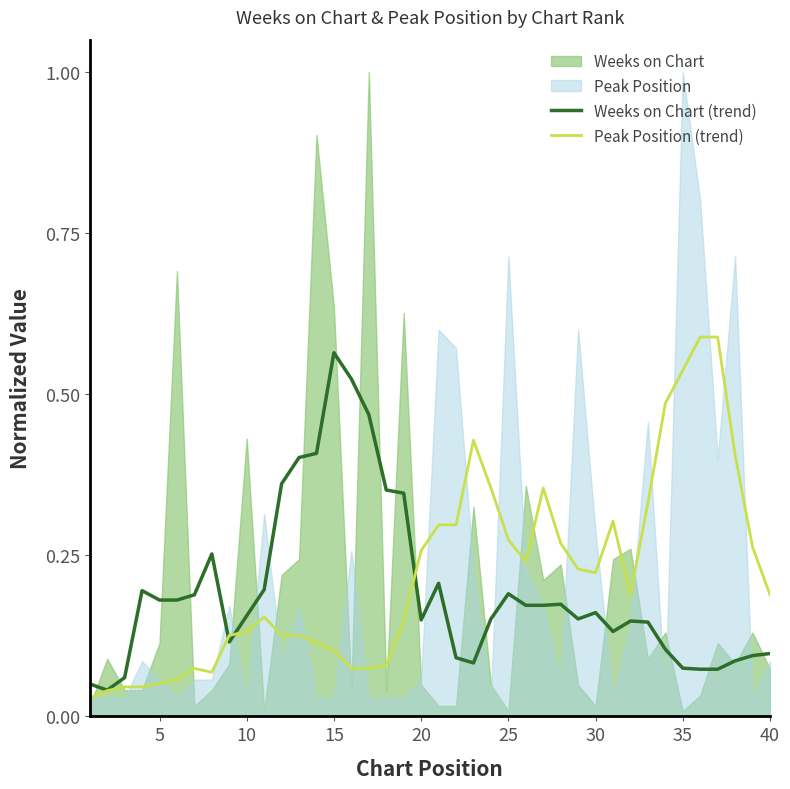

Which category has the highest value in the Weeks on Chart (trend) series?

15